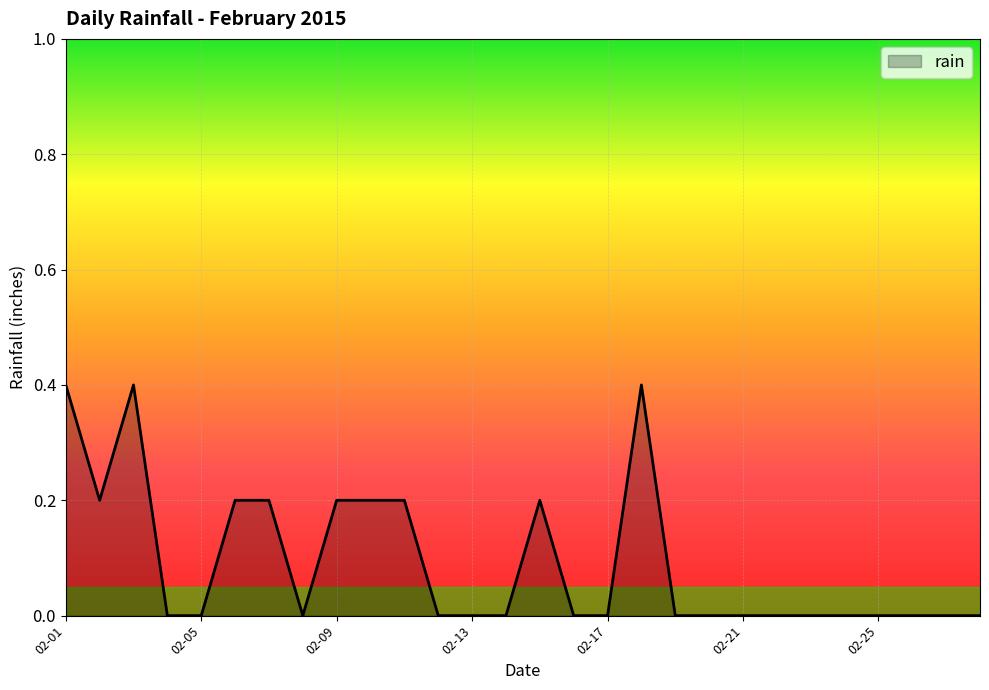

How many lines are shown in the chart?

1